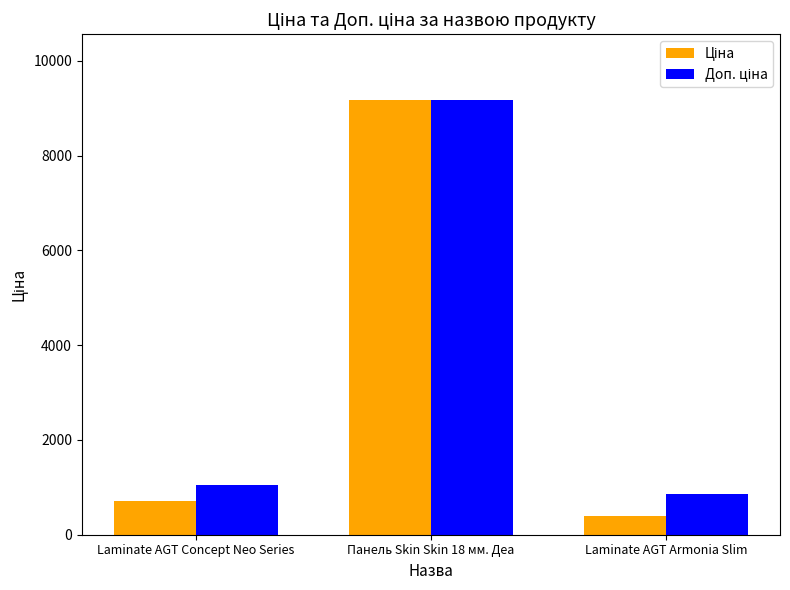

What is the difference between the highest and lowest values at Laminate AGT Armonia Slim?

462.1